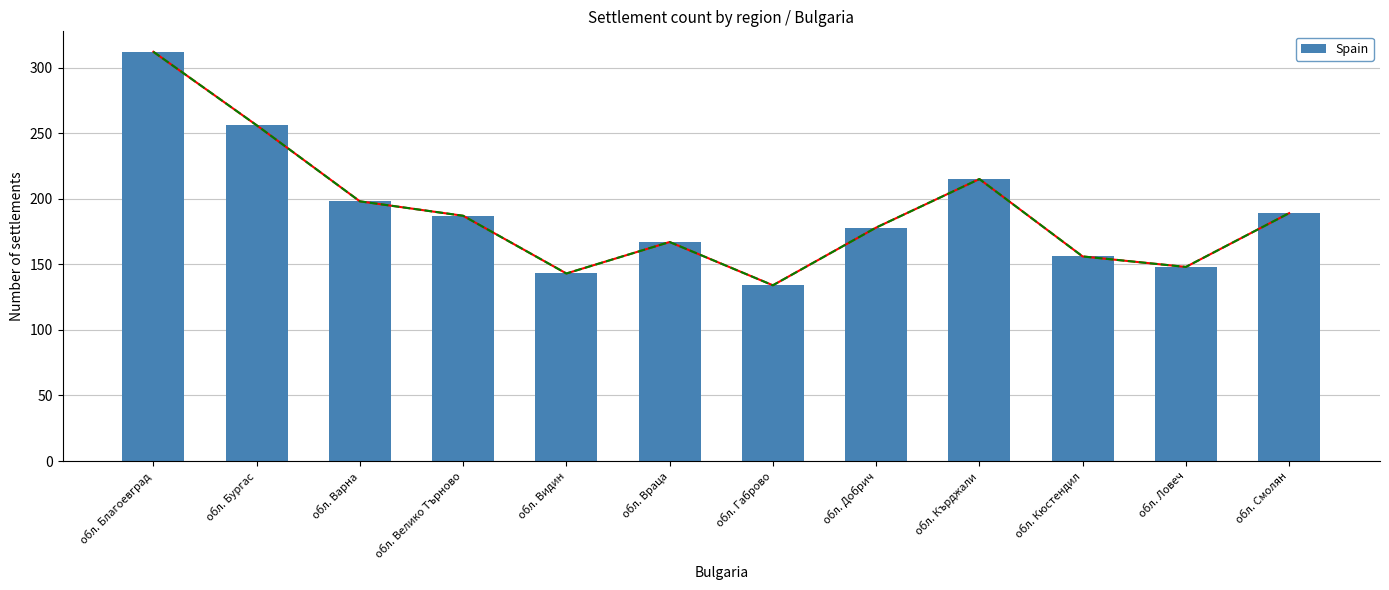

What is the value of the 7th bar from the left?

134